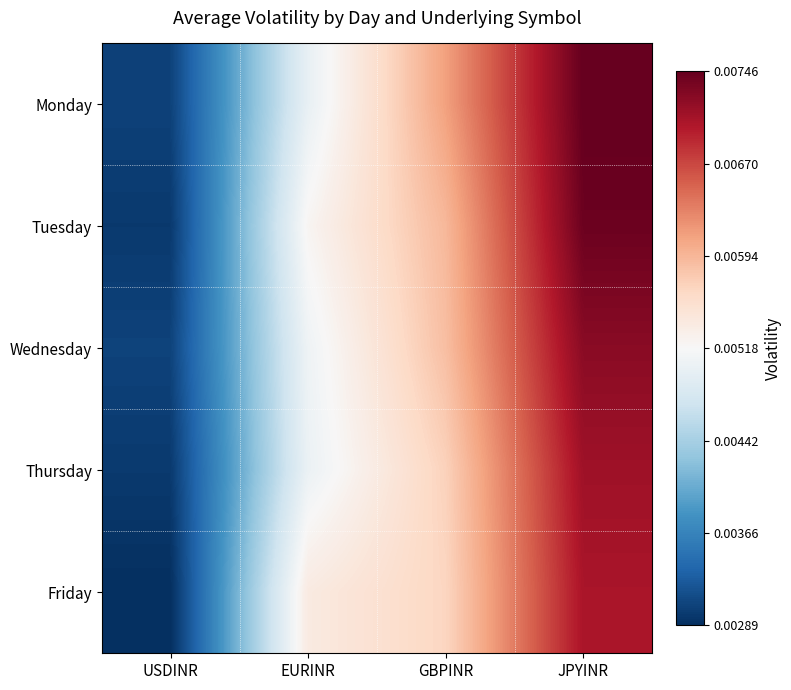

At which category does the chart reach its minimum across all series?

USDINR